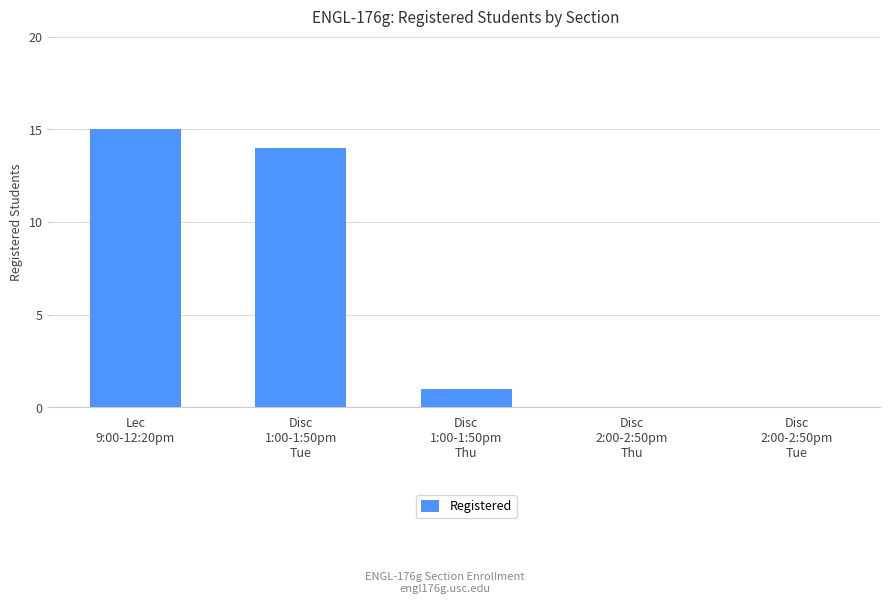

What is the sum of all values?

30